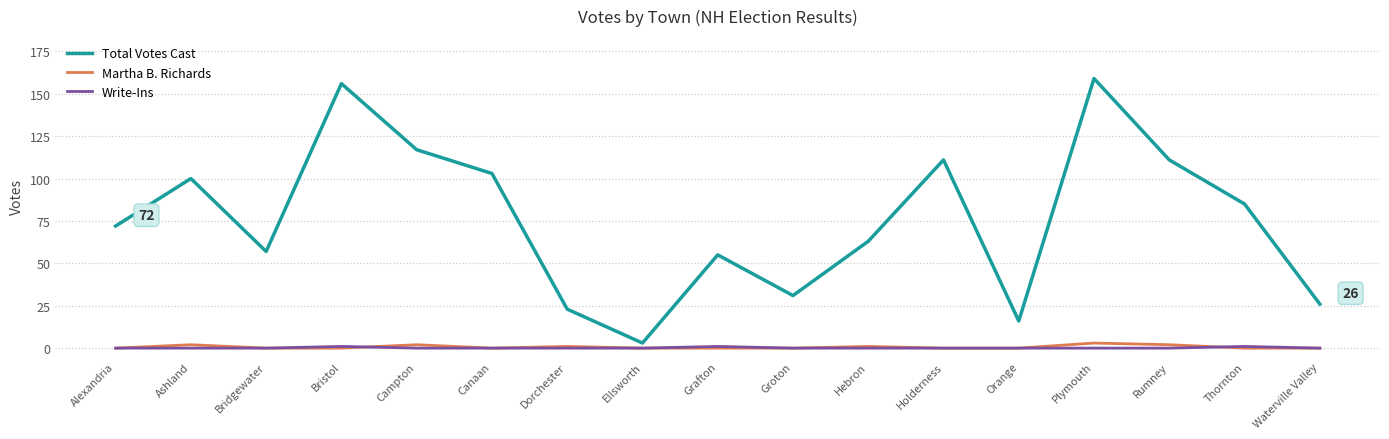

Which series changed the most between Alexandria and Ellsworth?

Total Votes Cast